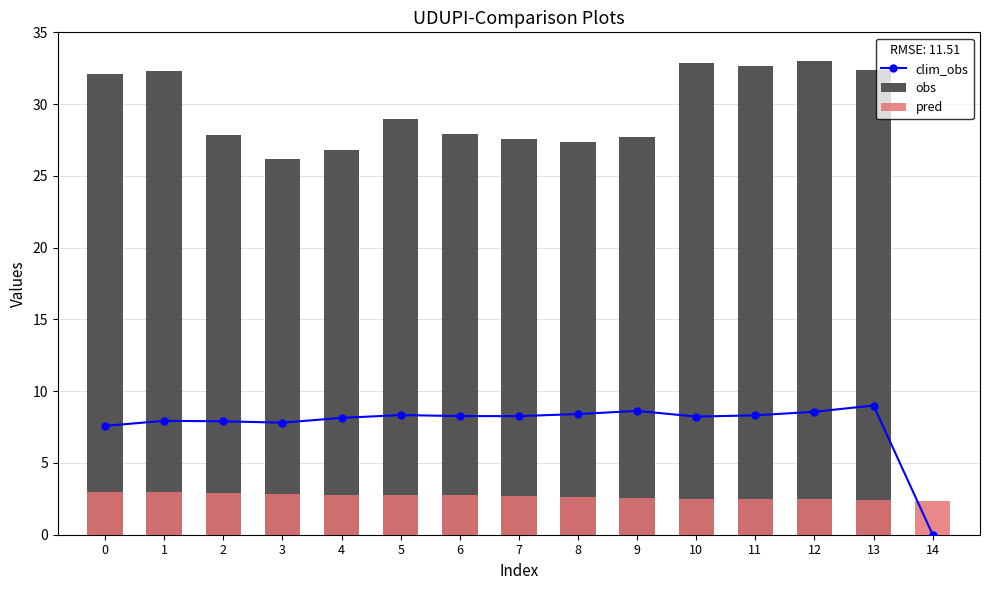

What is the value of the obs bar at the 7th from the left?

27.9